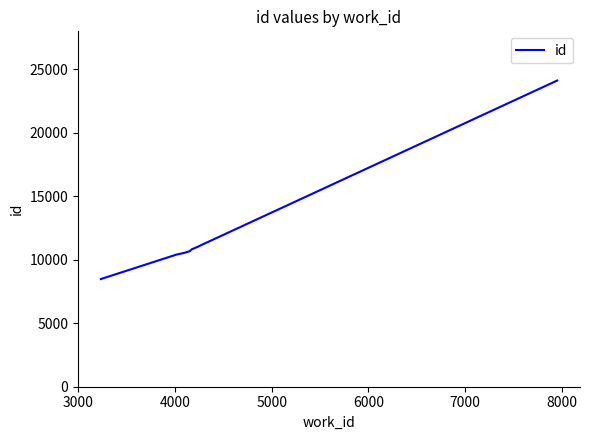

What is the maximum value shown in the chart?

24124